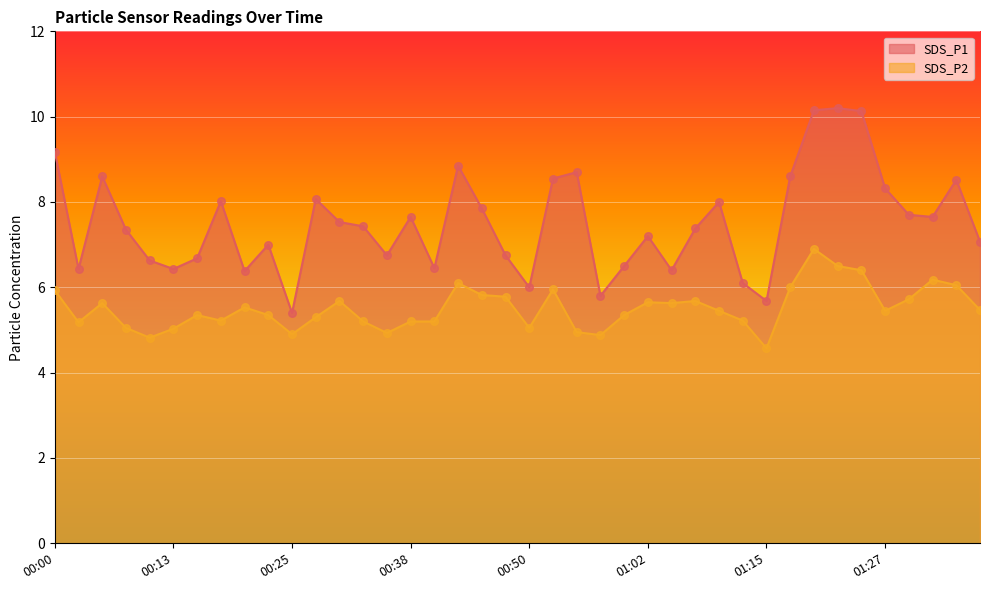

Which series has the largest total across all categories?

SDS_P1